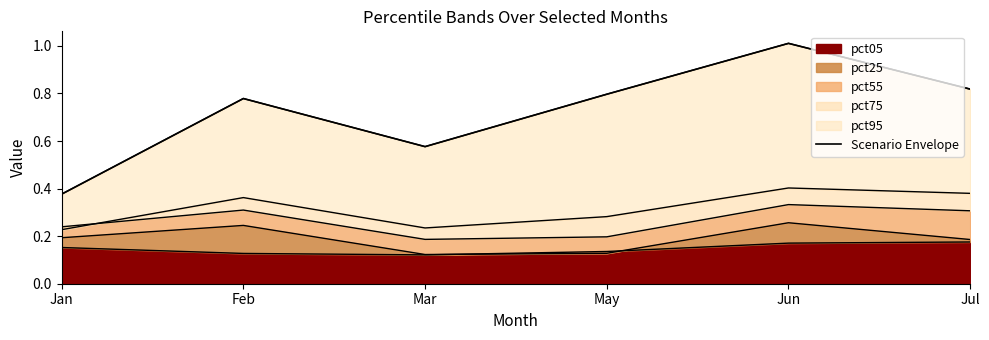

What is the difference between the values at Mar and Jun?

0.4